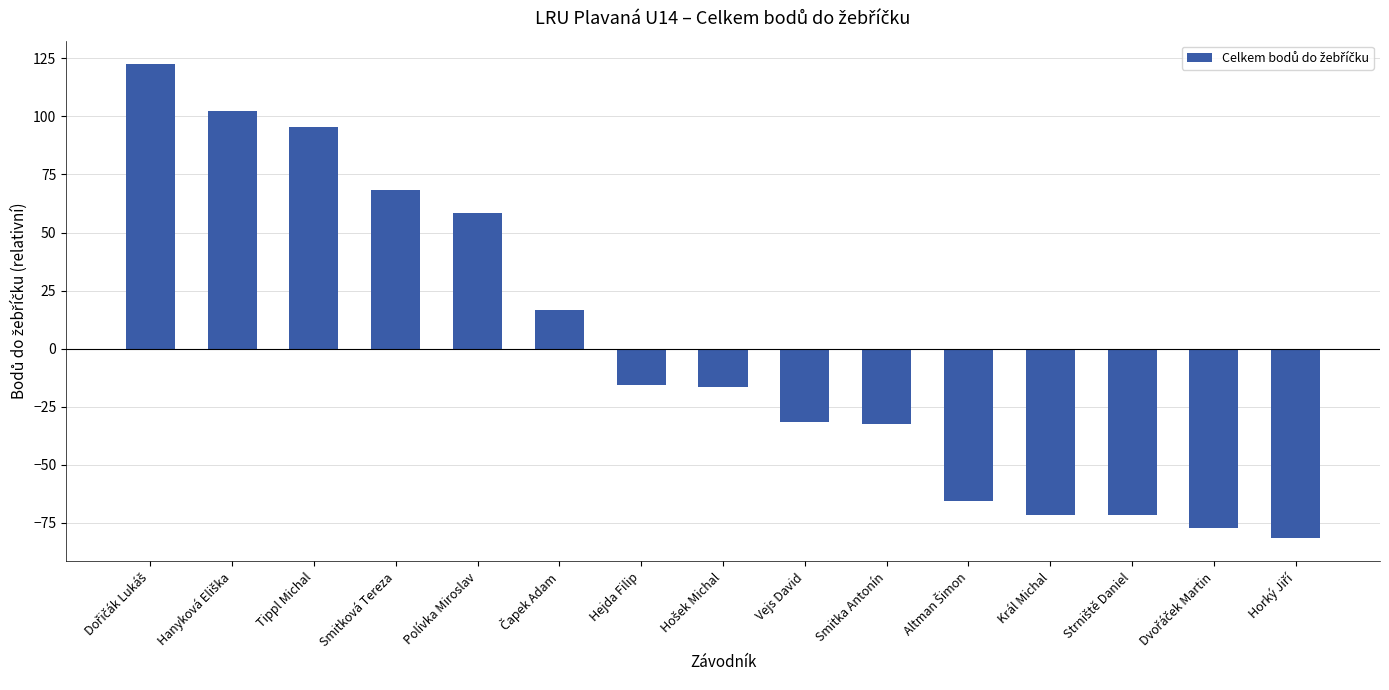

What position from the left is Smitka Antonín?

10